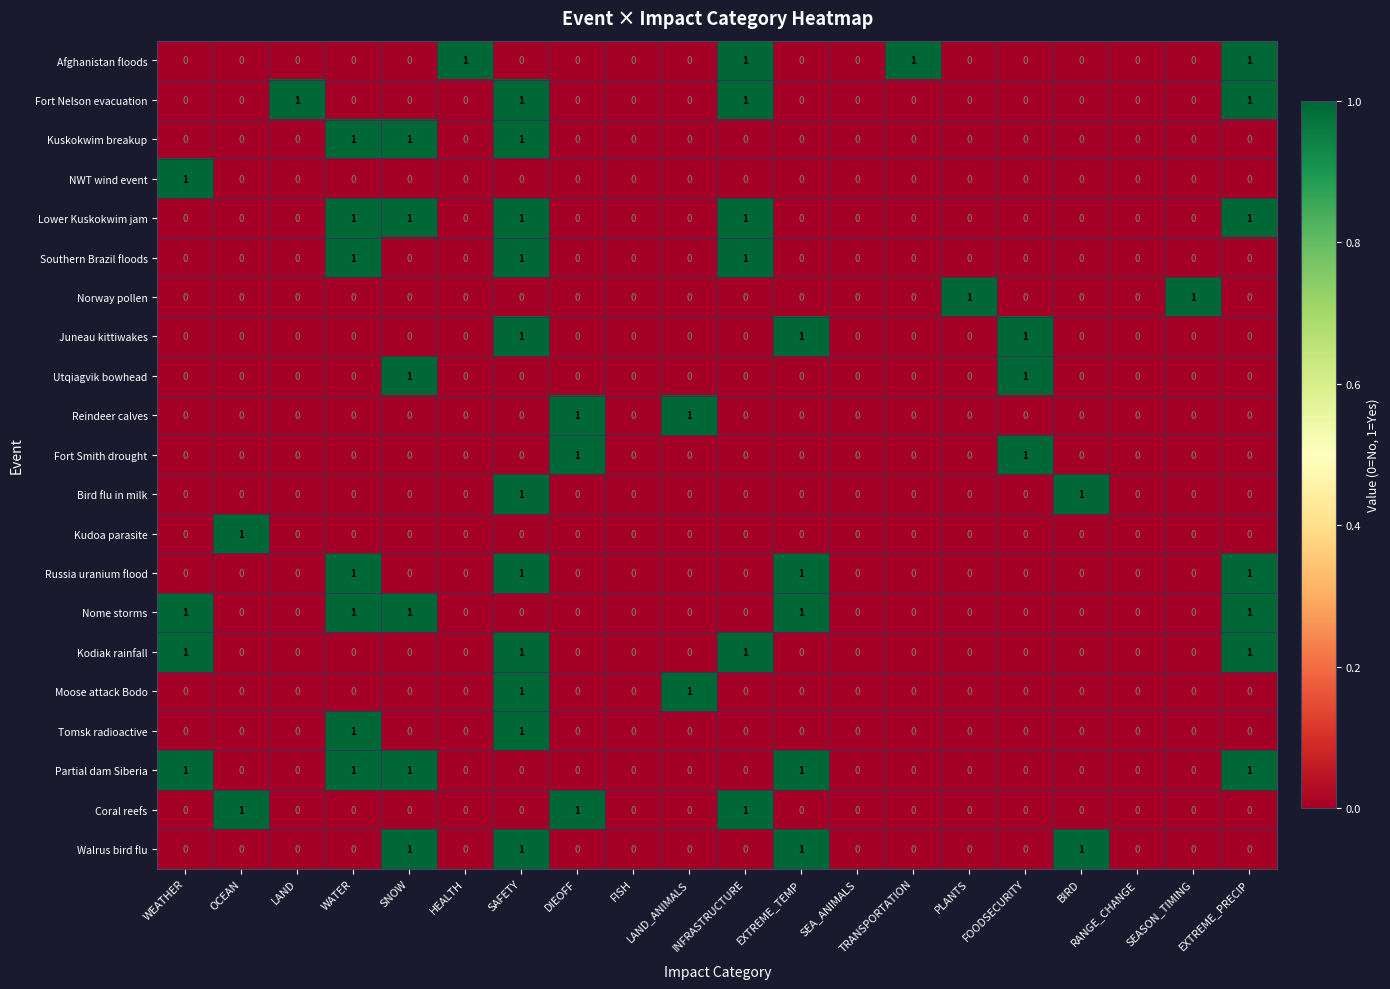

Between LAND and SEA_ANIMALS, which series saw the biggest shift?

Fort Nelson evacuation